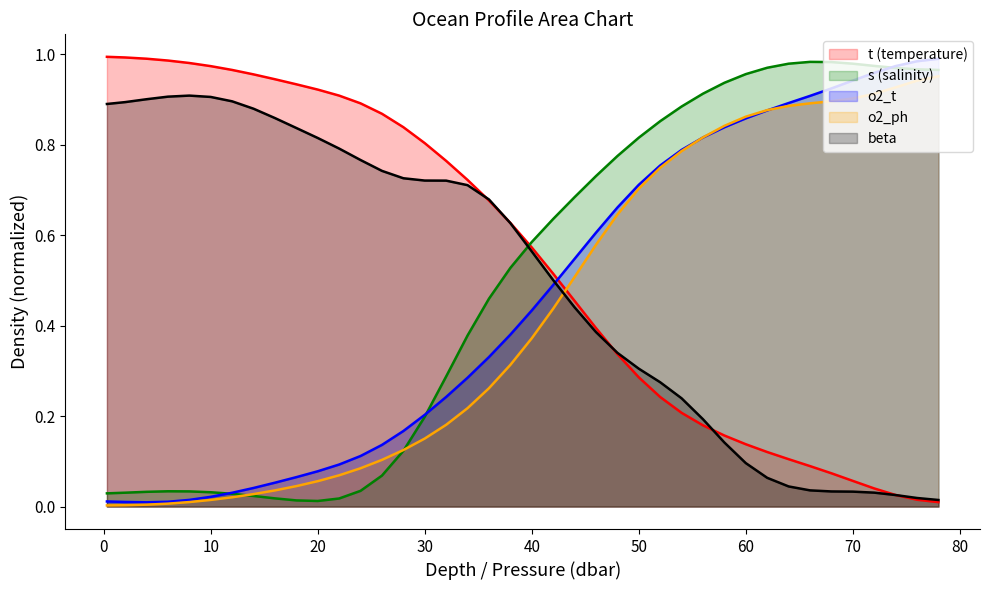

At how many categories does at least one series exceed 0?

40